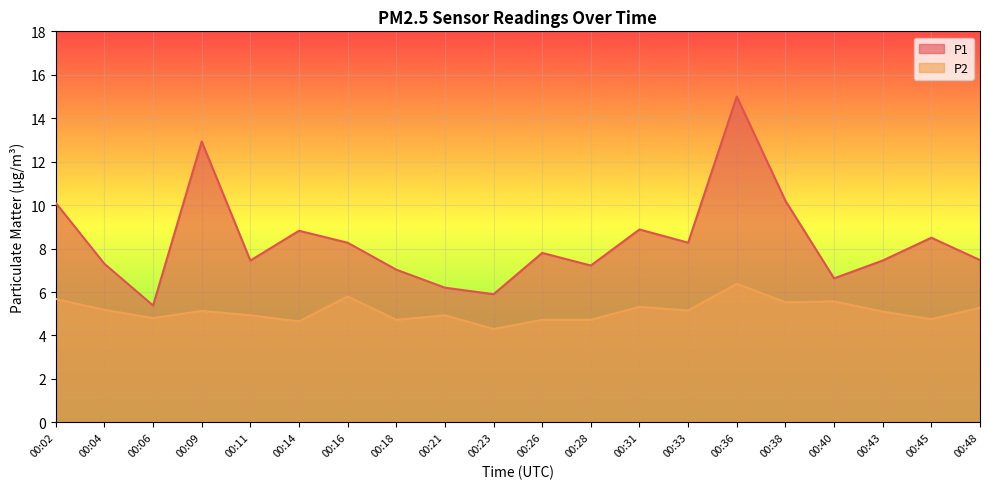

Reading right to left, transcribe all the data shown in this chart.

P1: 00:48=7.5	00:45=8.5	00:43=7.5	00:40=6.6	00:38=10.2	00:36=15.0	00:33=8.3	00:31=8.9	00:28=7.2	00:26=7.8	00:23=5.9	00:21=6.2	00:18=7.0	00:16=8.3	00:14=8.8	00:11=7.5	00:09=12.9	00:06=5.4	00:04=7.3	00:02=10.1
P2: 00:48=5.3	00:45=4.8	00:43=5.1	00:40=5.6	00:38=5.5	00:36=6.4	00:33=5.2	00:31=5.3	00:28=4.7	00:26=4.7	00:23=4.3	00:21=4.9	00:18=4.7	00:16=5.8	00:14=4.7	00:11=4.9	00:09=5.1	00:06=4.8	00:04=5.2	00:02=5.7